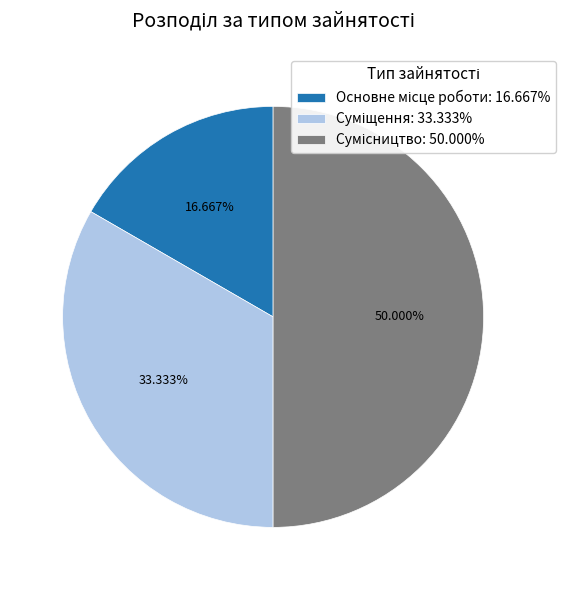

Which slice is the smallest?

Основне місце роботи